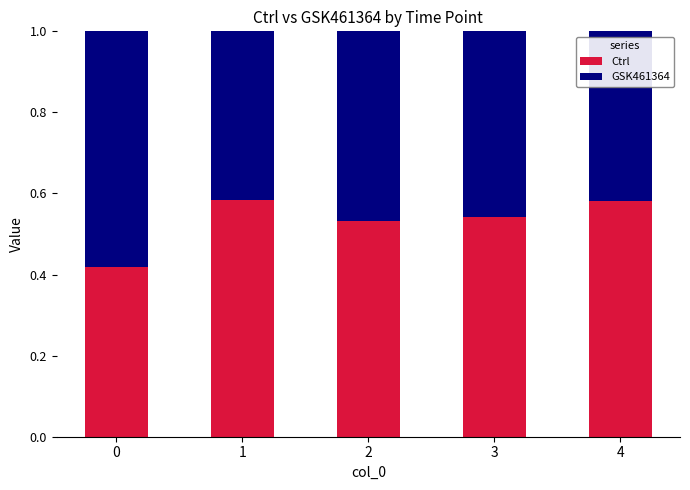

What is the sum of the Ctrl values at 3 and 0?

1.0